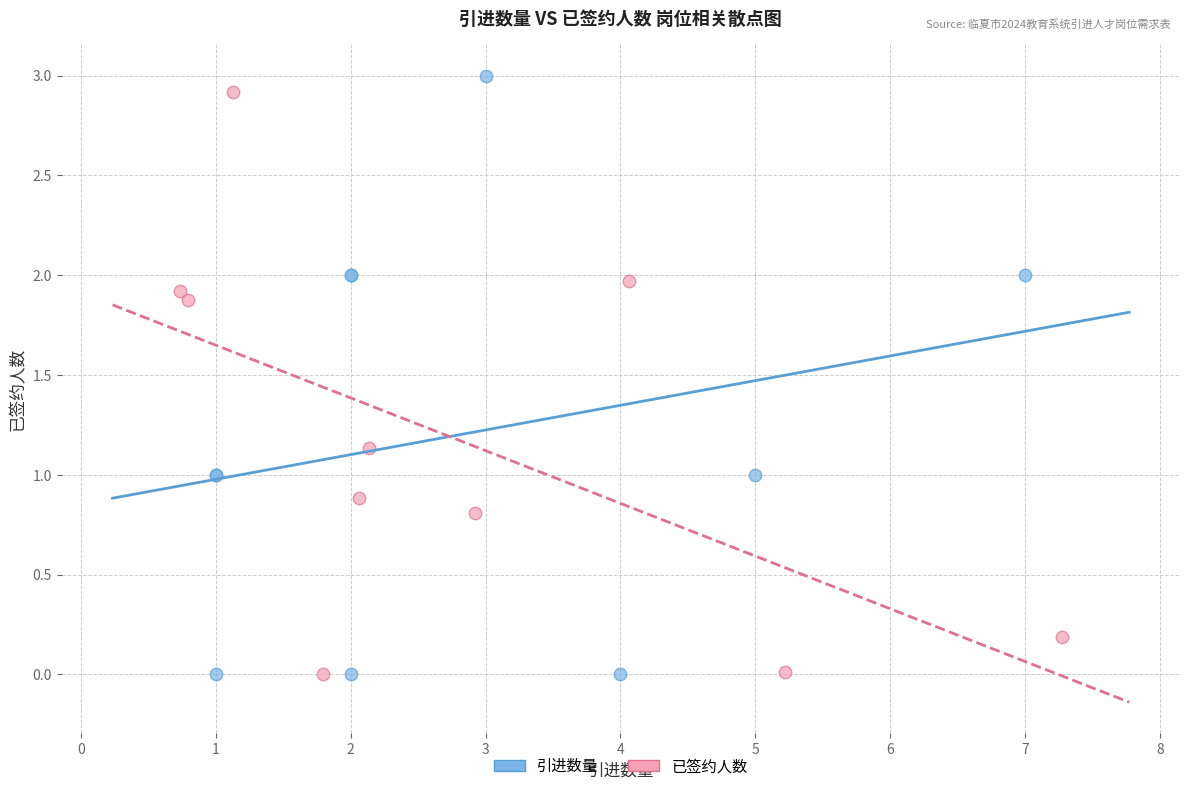

What are all the series names shown in the legend?

引进数量, 已签约人数